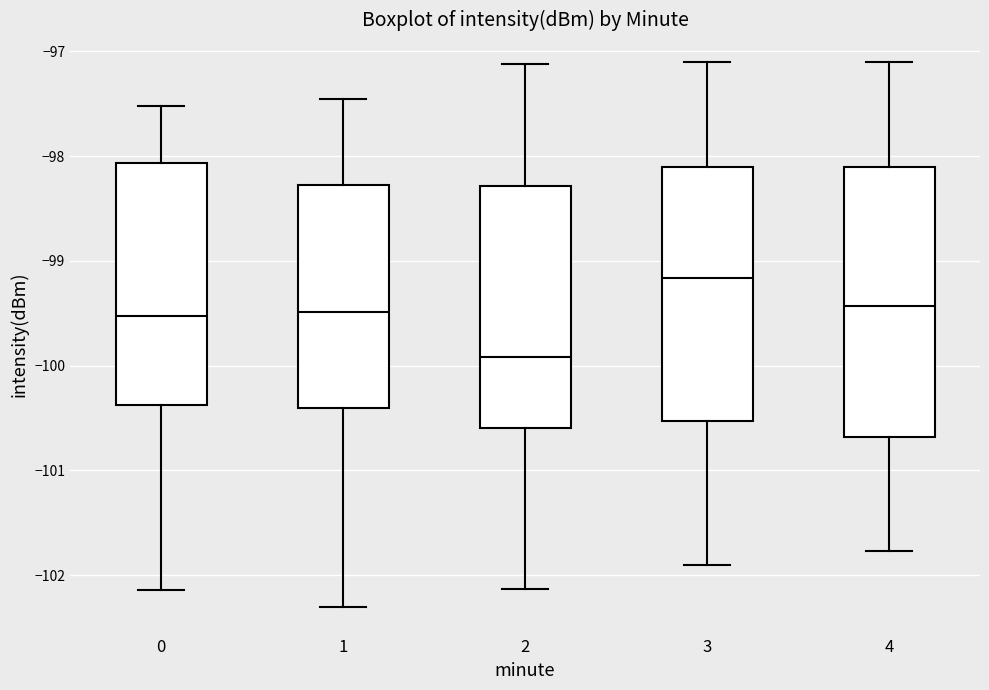

Reading left to right, transcribe this box plot: for each box, give where its median line is, the range the box spans, and where its two whiskers end, as read against the y-axis. The values are not printed on the chart, so give them approximately, as read against the axis.

0: median -99.5, box -100.4 to -98.1, whiskers -102.1 to -97.5
1: median -99.5, box -100.4 to -98.3, whiskers -102.3 to -97.5
2: median -99.9, box -100.6 to -98.3, whiskers -102.1 to -97.1
3: median -99.2, box -100.5 to -98.1, whiskers -101.9 to -97.1
4: median -99.4, box -100.7 to -98.1, whiskers -101.8 to -97.1